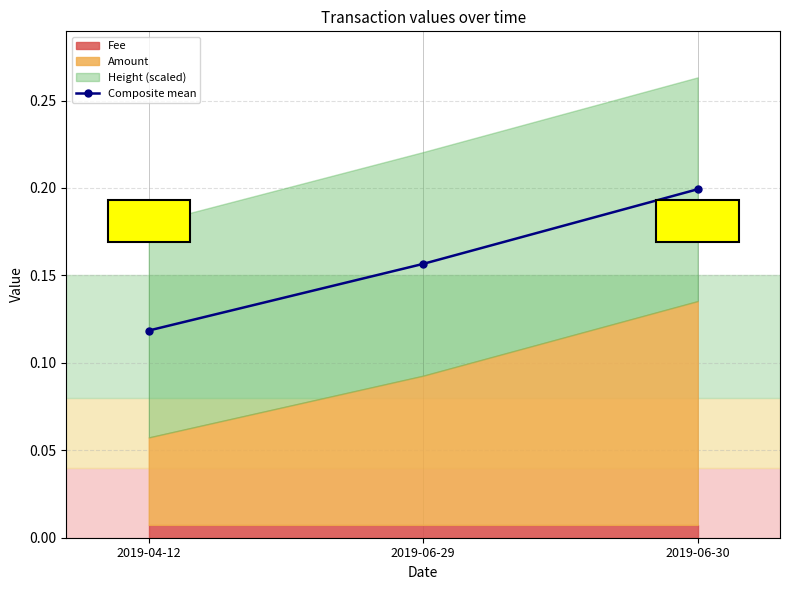

Rank the categories by value from lowest to highest.

2019-04-12, 2019-06-29, 2019-06-30